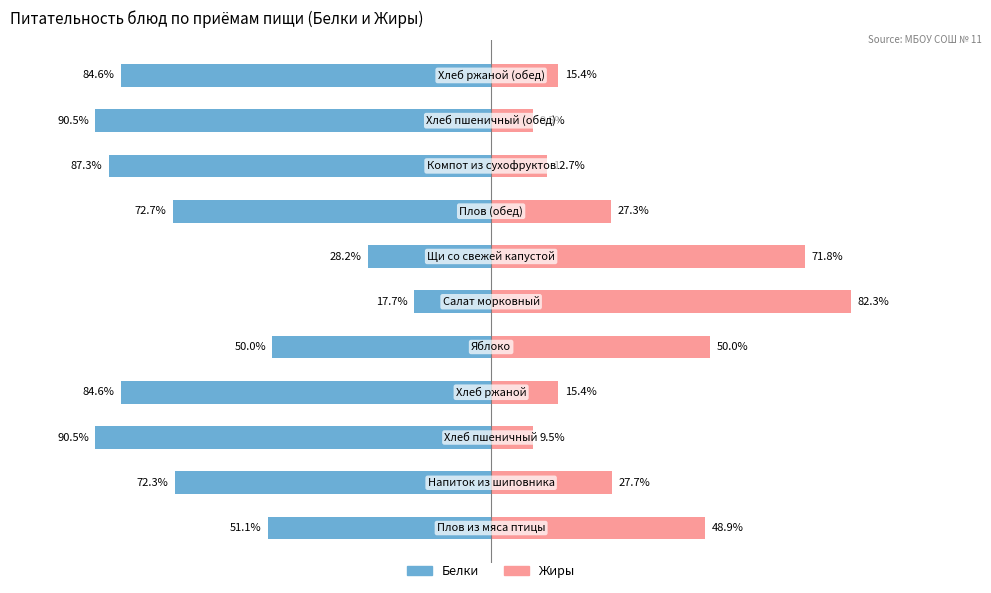

How many distinct data groups are displayed?

2